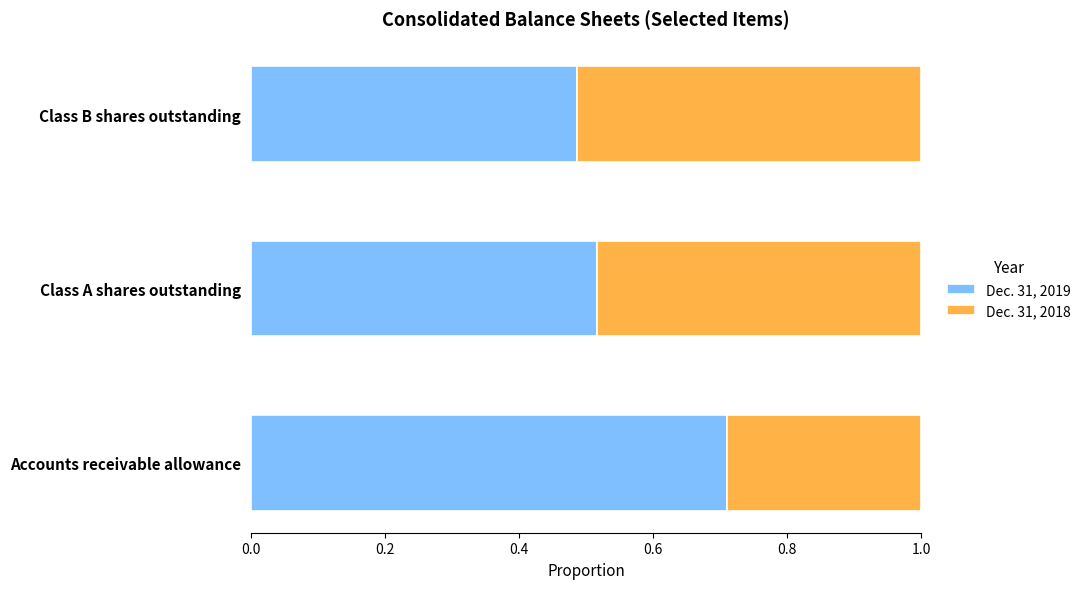

Count the Dec. 31, 2019 values in the range 0 to 1.

3